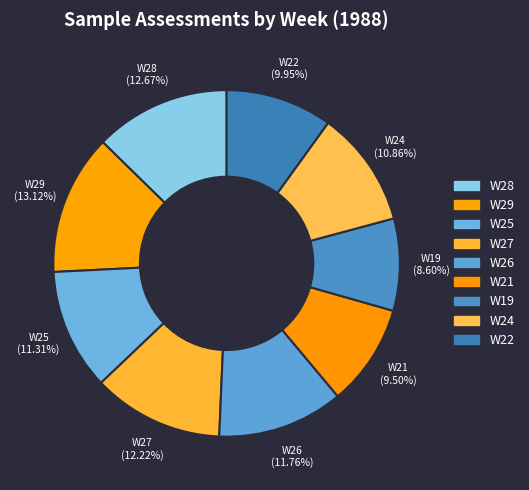

What is the smallest slice in the pie chart?

W19